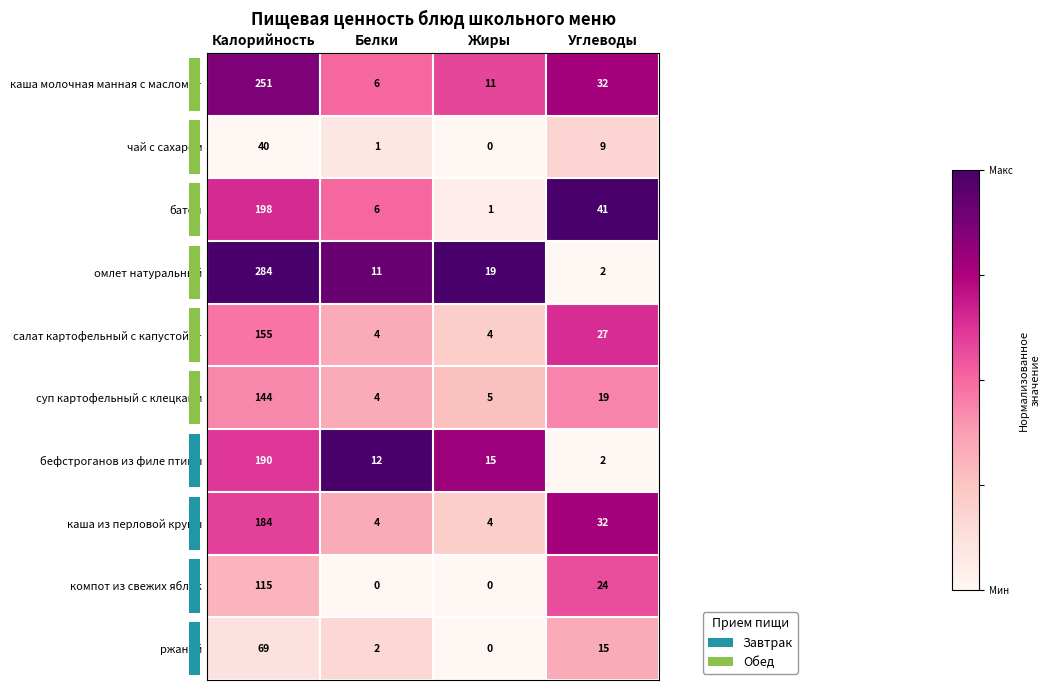

What is the maximum value for батон?

198